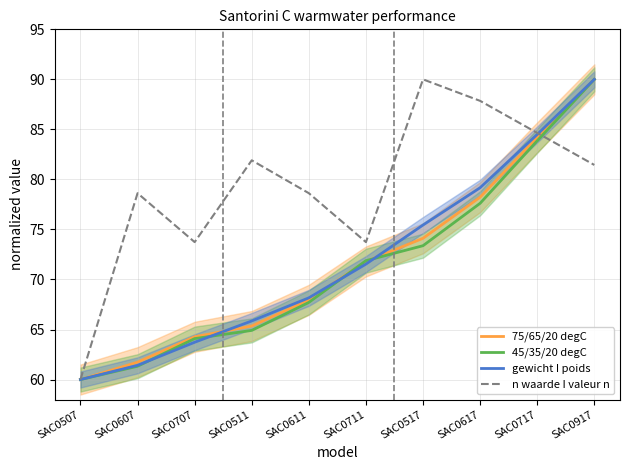

How many times do n waarde I valeur n and 45/35/20 degC cross each other?

1